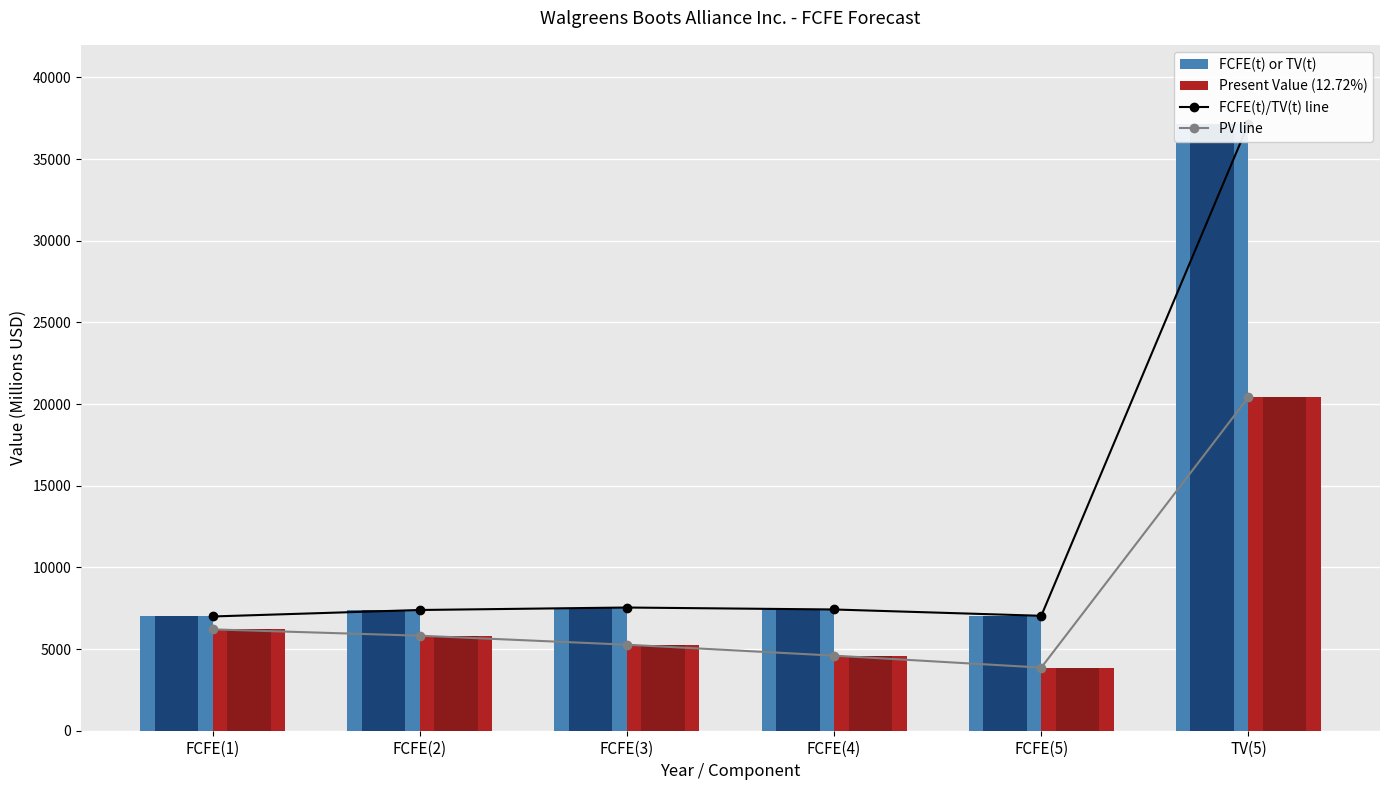

At which label is FCFE(t) or TV(t) closest to 22081?

FCFE(3)